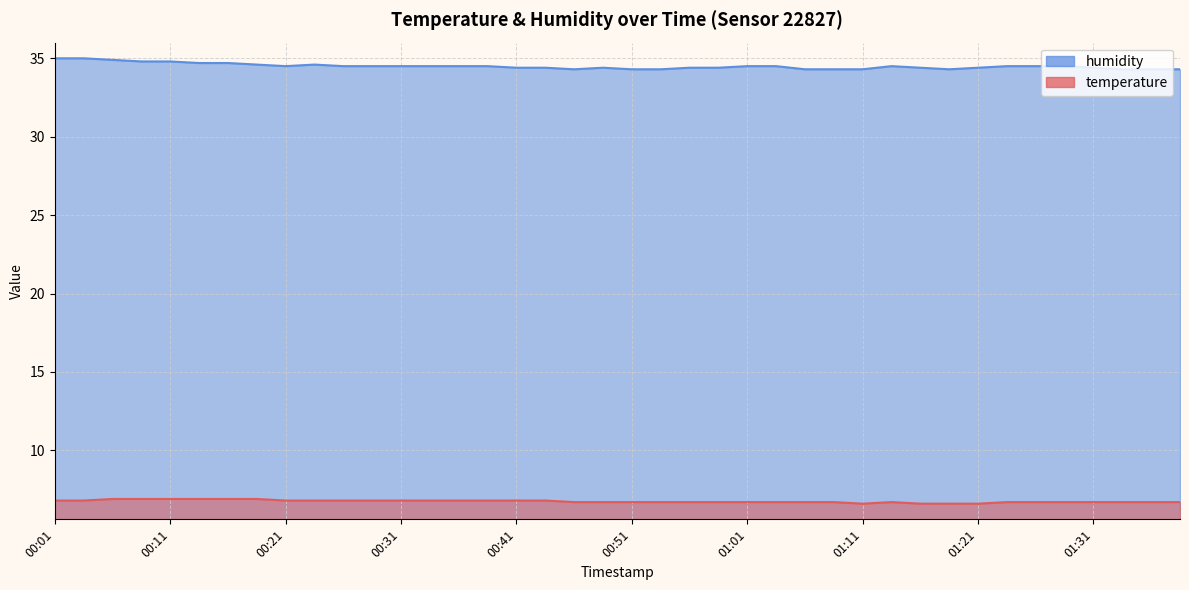

At 00:16, list the series in order from largest to smallest.

humidity, temperature